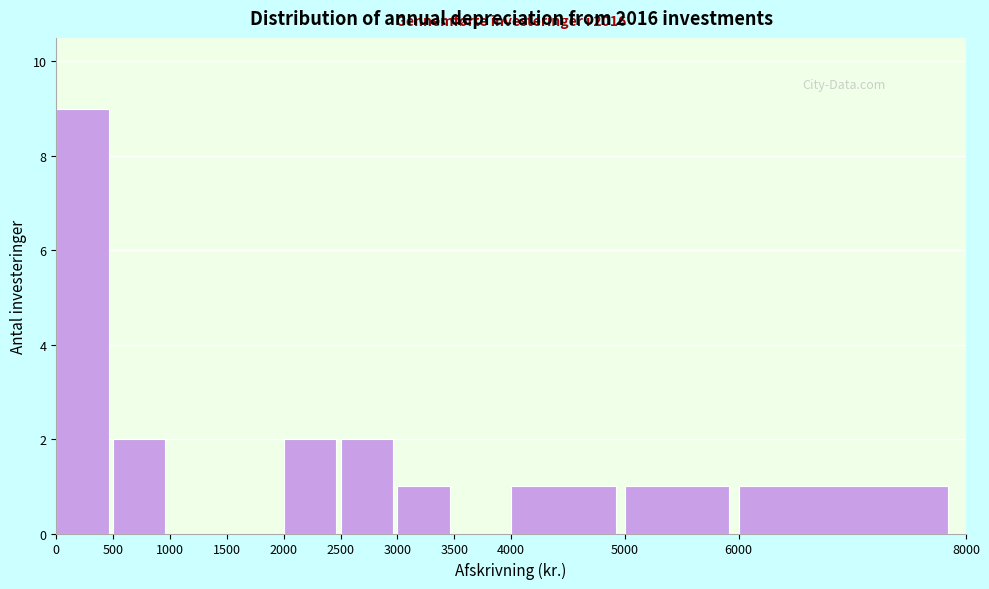

Over which range of the x-axis is the bar tallest?

0 to 500